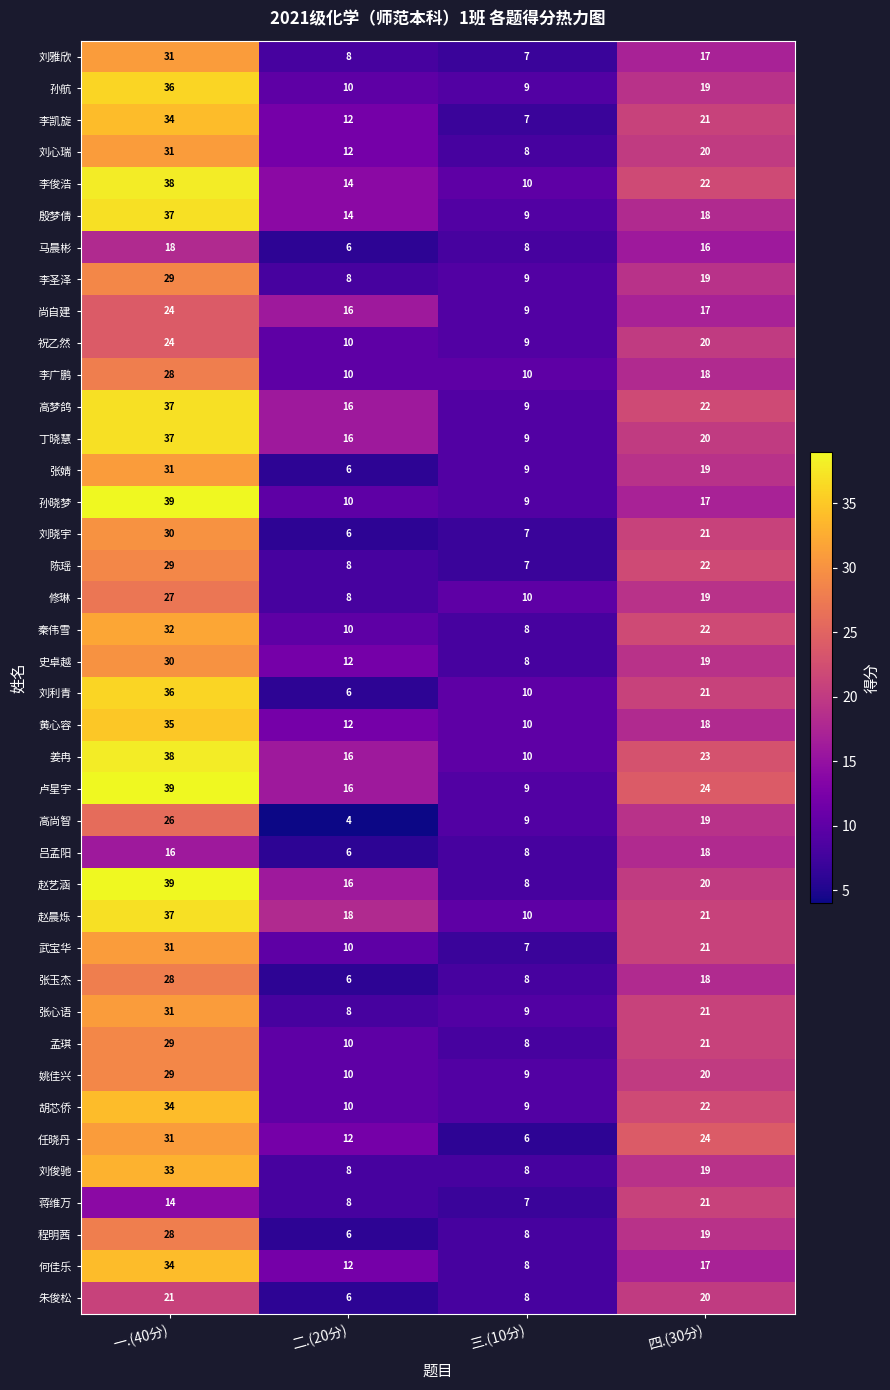

Rank the categories by 陈瑶 value from lowest to highest.

三.(10分), 二.(20分), 四.(30分), 一.(40分)